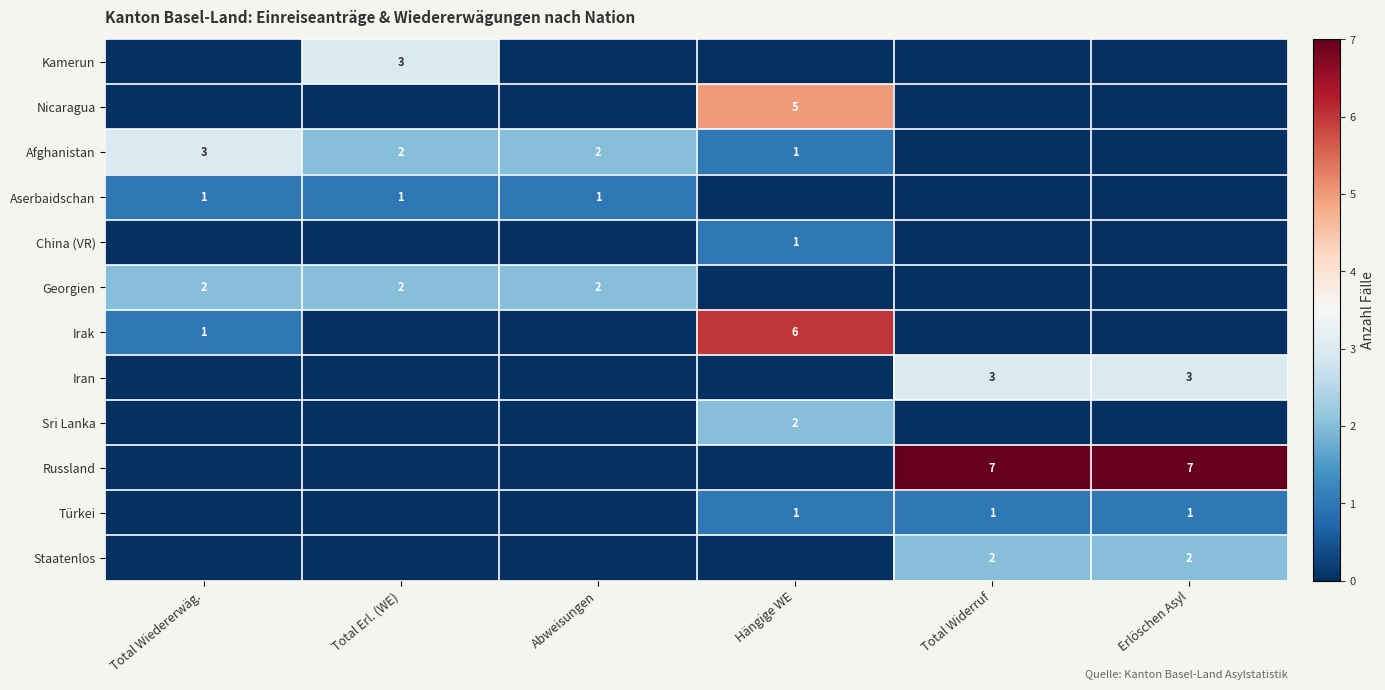

What is the spread (max minus min) of values at Total Erl. (WE)?

3